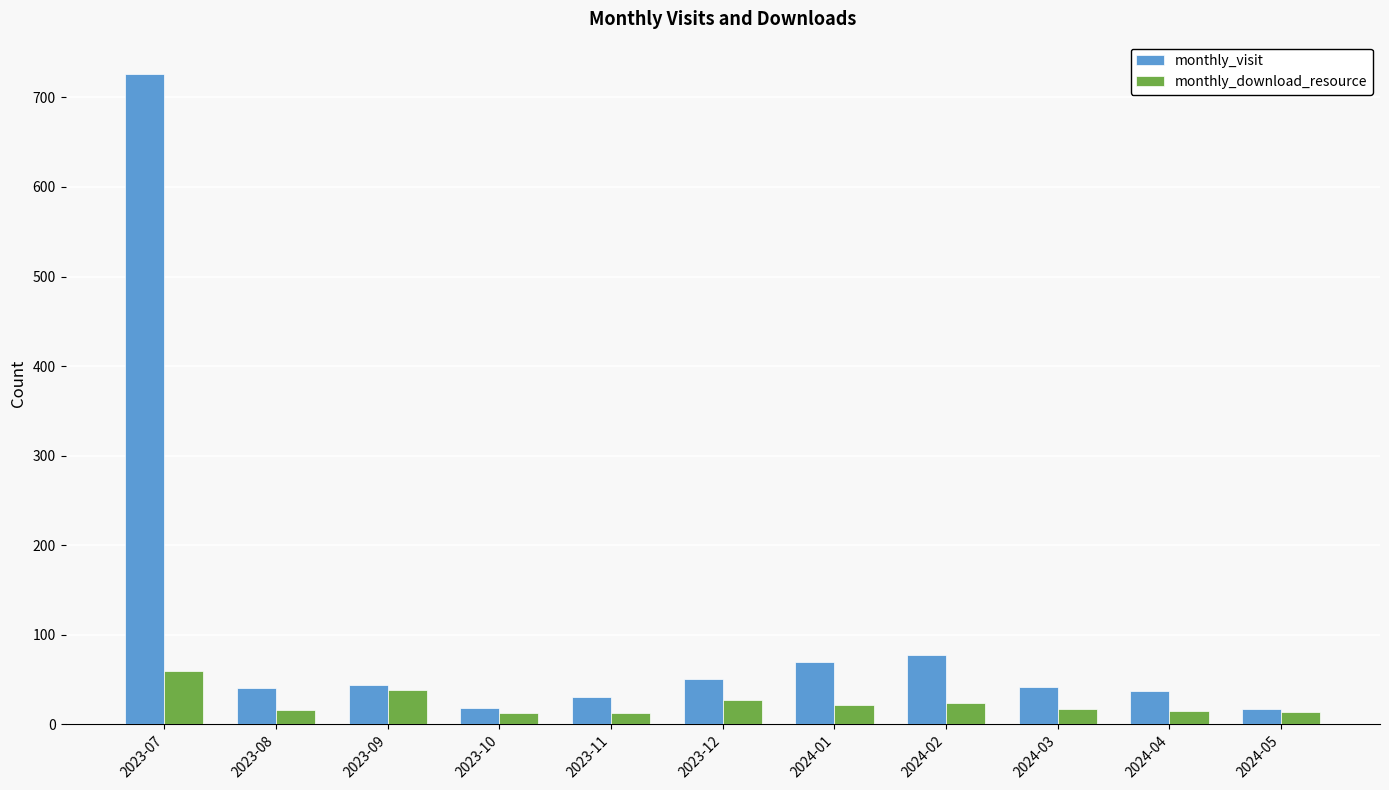

What is the minimum value for monthly_visit?

17